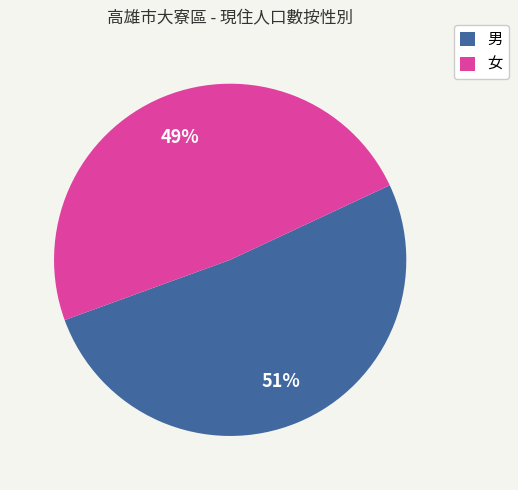

Is there any slice that represents more than half of the pie?

Yes